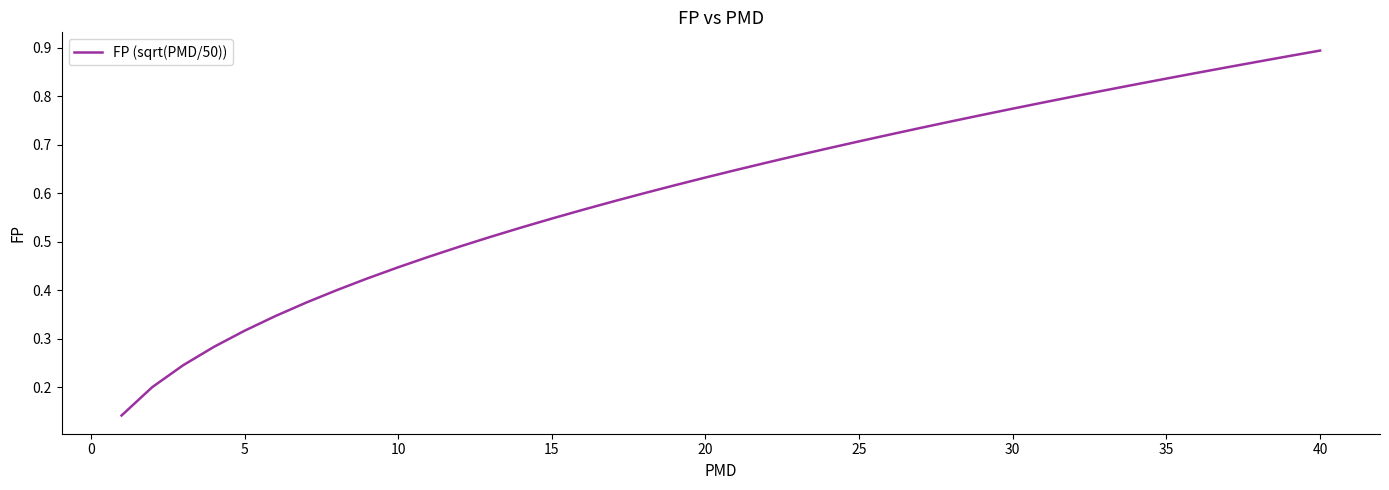

How many lines are shown in the chart?

1